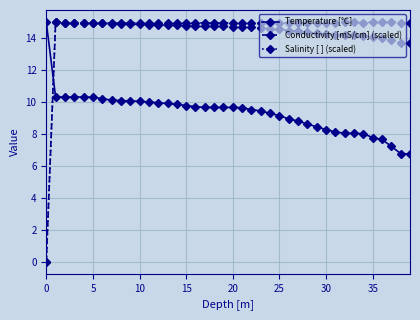

What is the maximum value for Temperature [℃]?

15.0